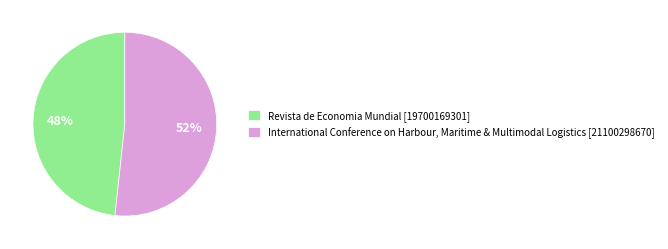

Is the sum of International Conference on Harbour, Maritime & Multimodal Logistics and Revista de Economia Mundial greater than half?

Yes